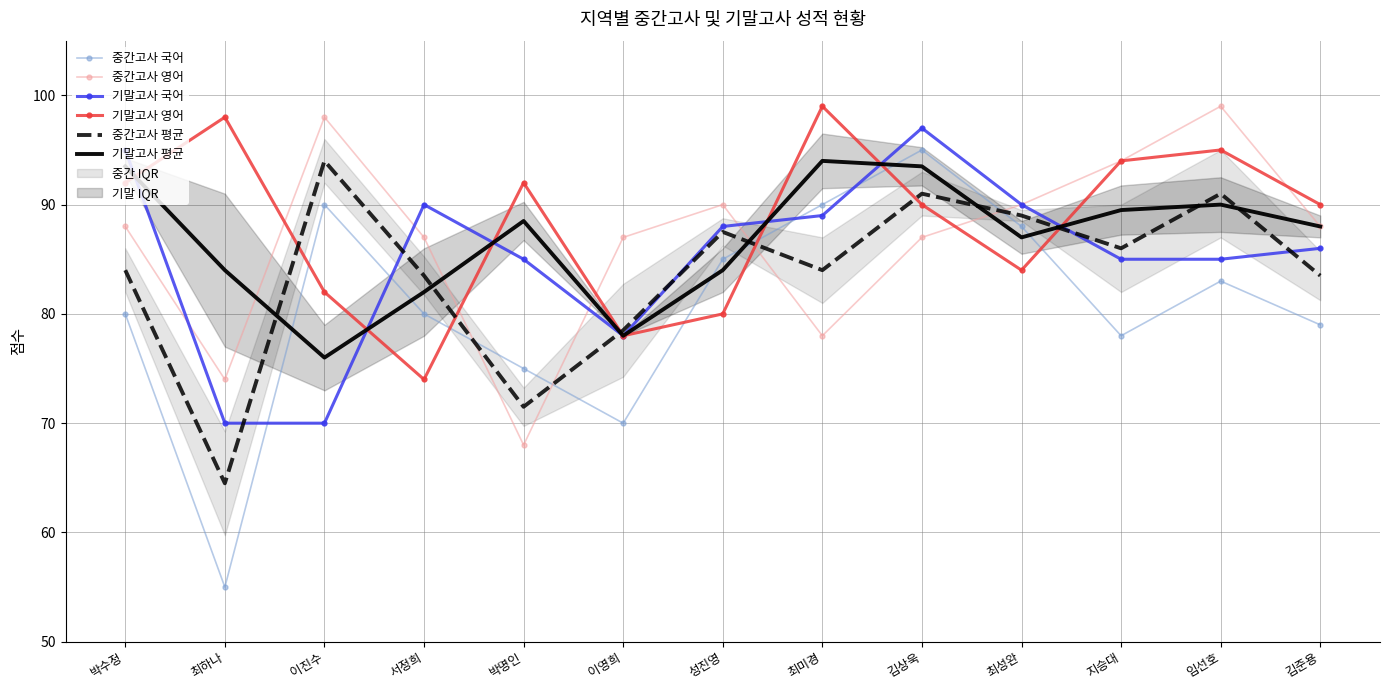

Rank the categories by 기말고사 영어 value from lowest to highest.

서정희, 이영희, 성진영, 이진수, 최성완, 김상욱, 김준용, 박수정, 박명인, 지승대, 임선호, 최하나, 최미경